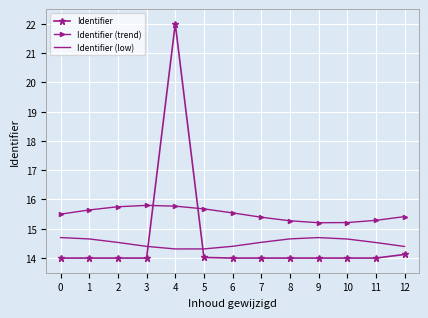

Is the value of Identifier (trend) at 6 greater than the value of Identifier at 8?

Yes